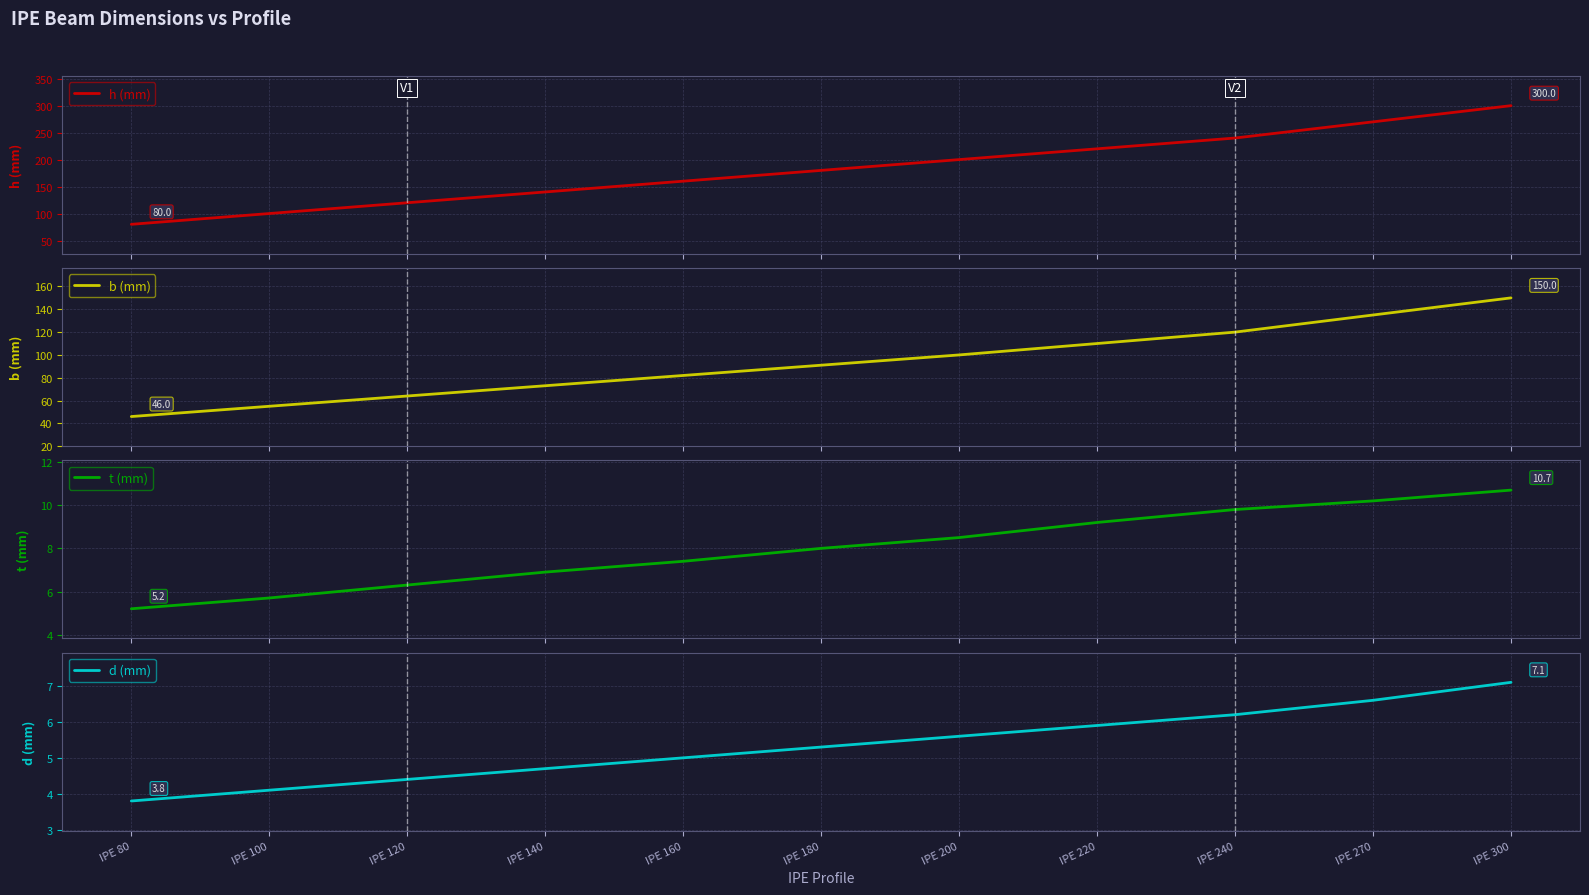

True or false: b (mm) and d (mm) intersect in this chart.

False